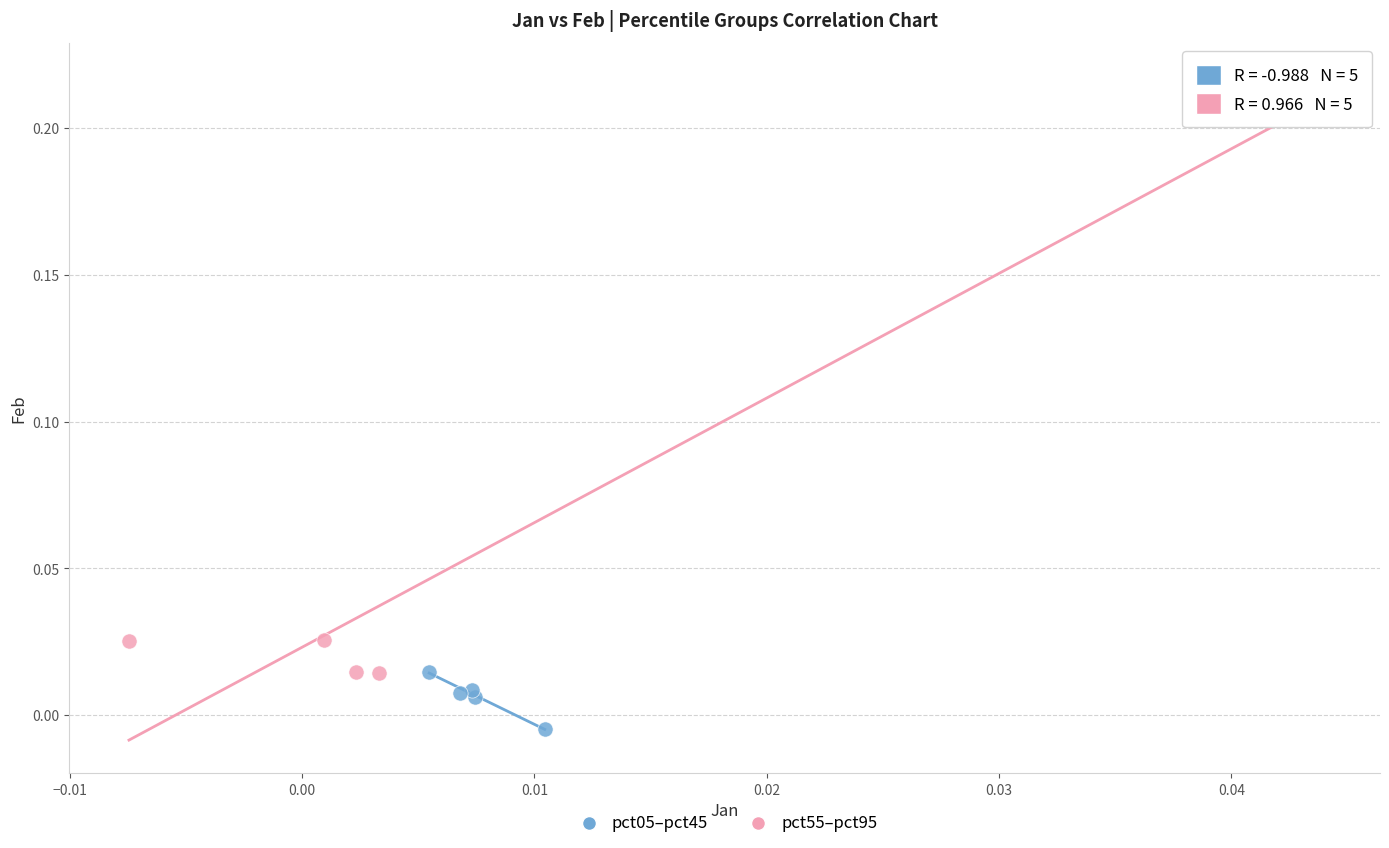

Which series contains the lowest Y value?

pct05–pct45